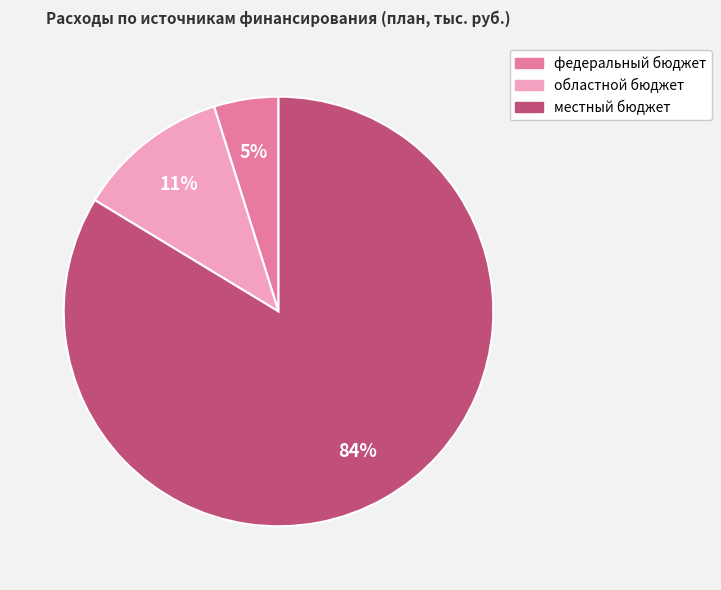

Combined, do федеральный бюджет and местный бюджет account for over 50%?

Yes